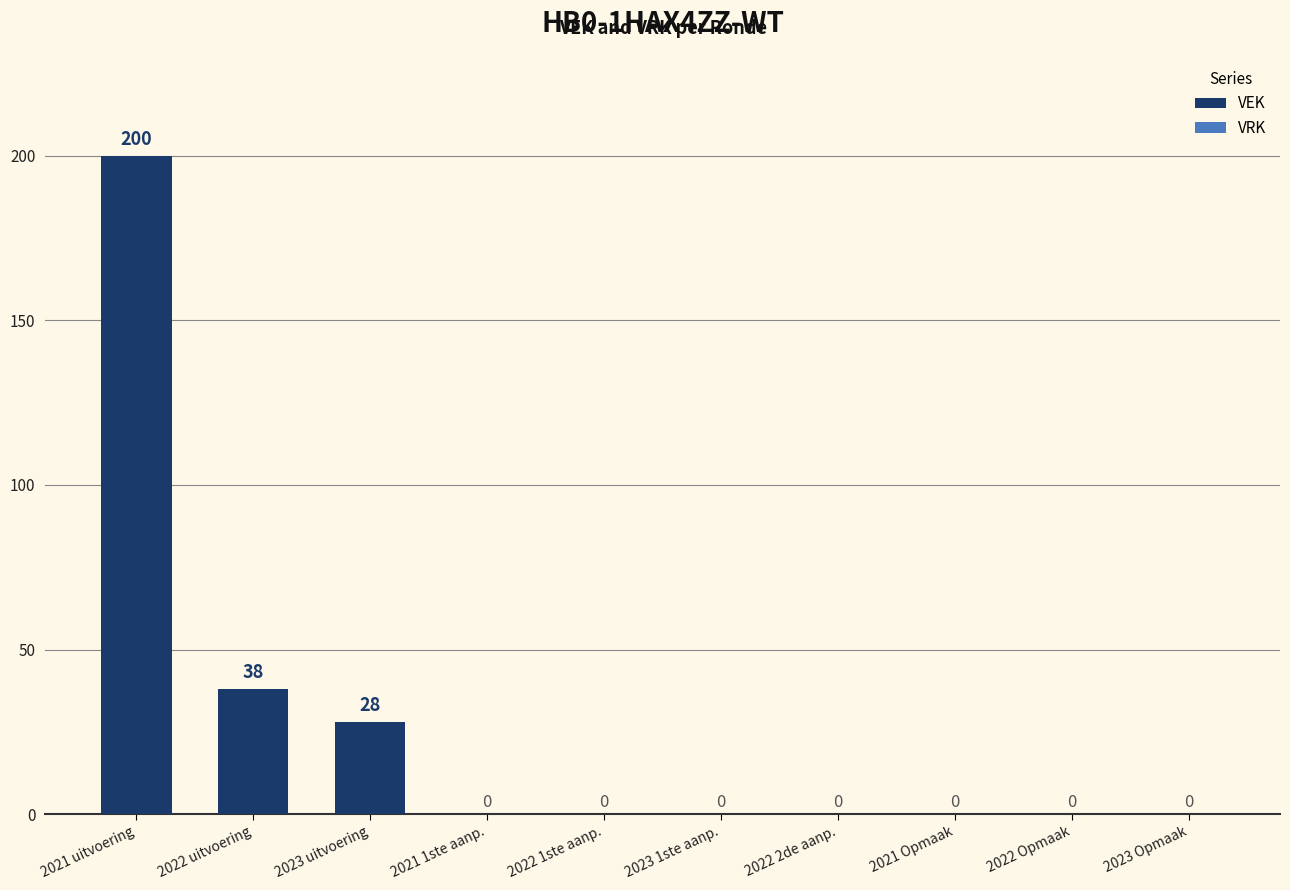

The chart shows a value of 200 at 2021 uitvoering. True or false?

True